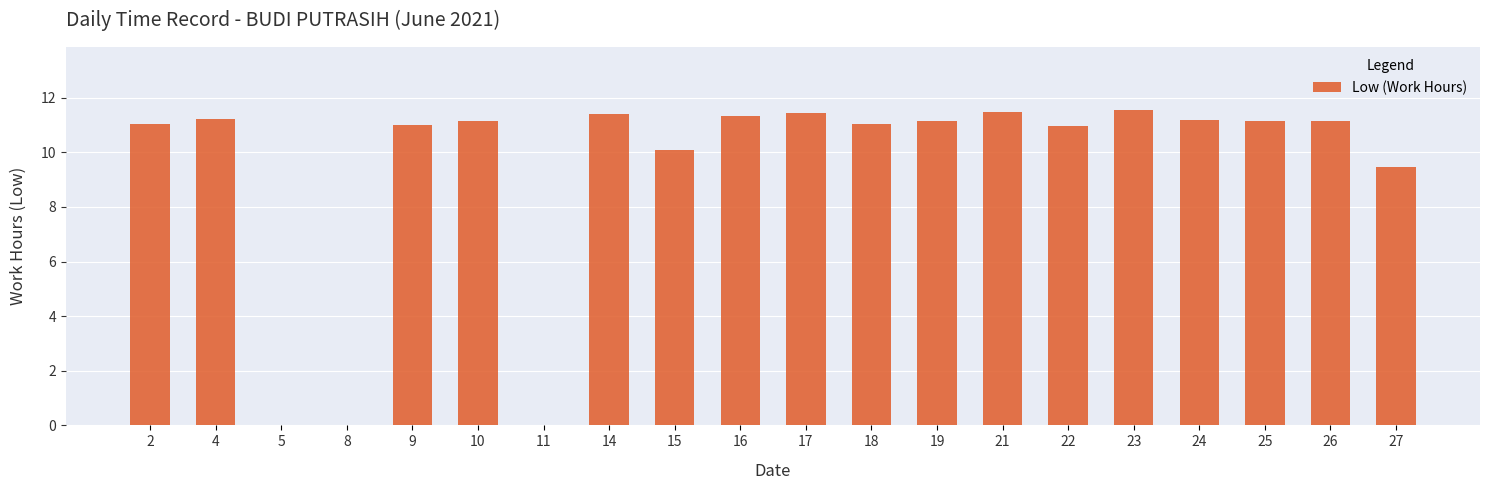

What is the difference between the values at 4 and 8?

11.2